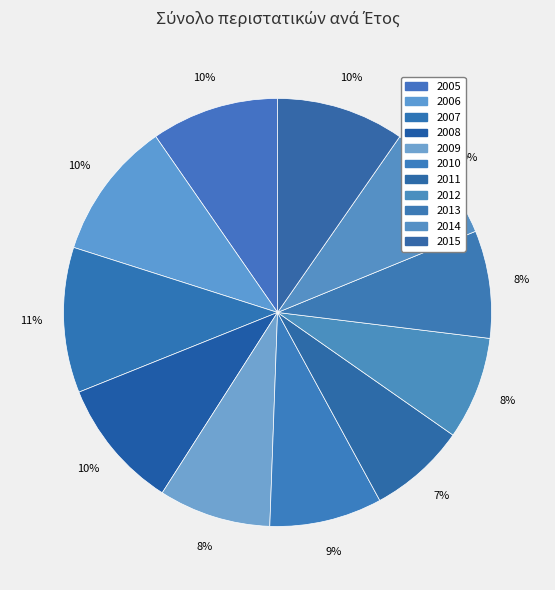

Count the number of slices in the pie.

11